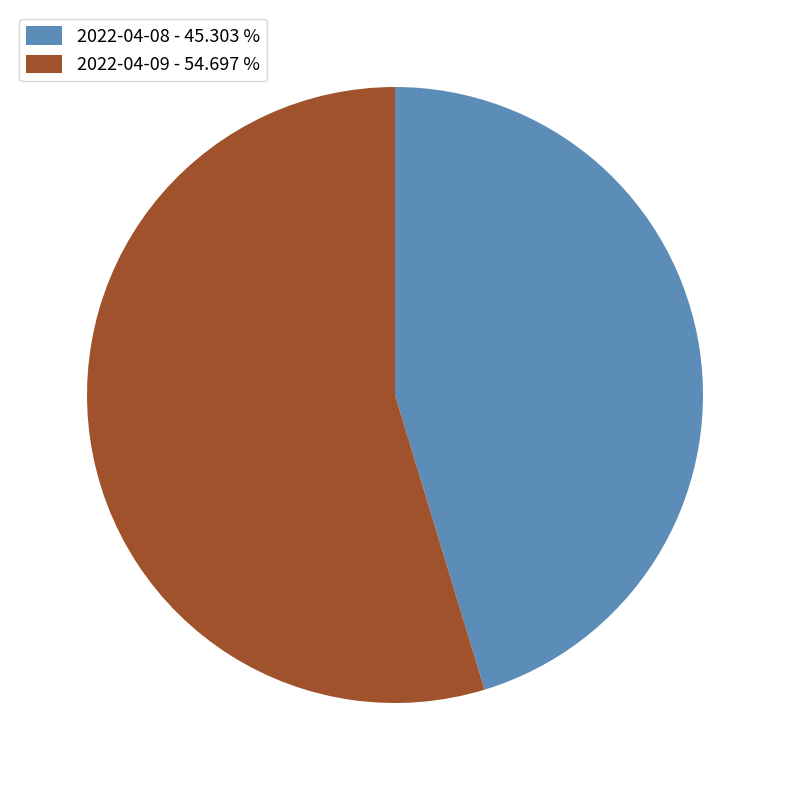

Does 2022-04-08 represent more than half of the total?

No